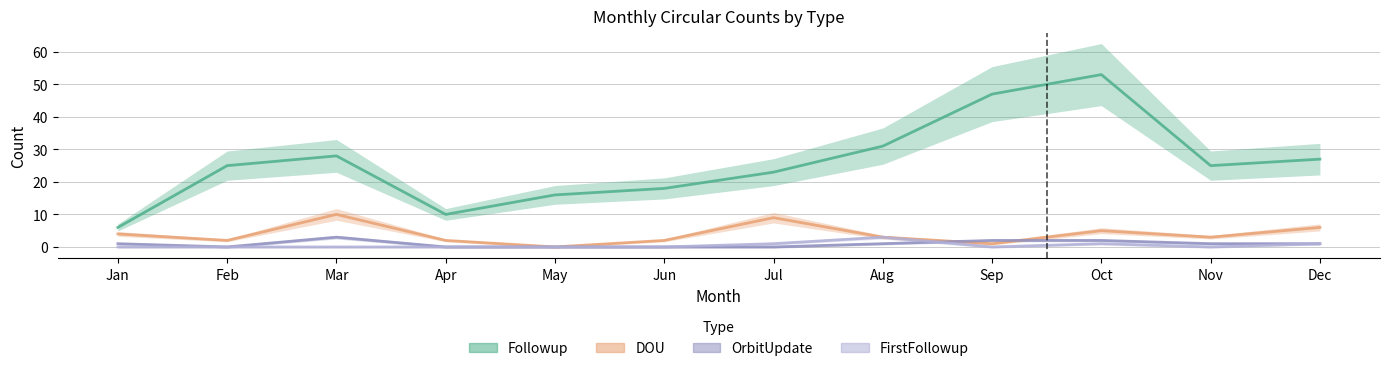

What is the total value across all series at Jan?

11